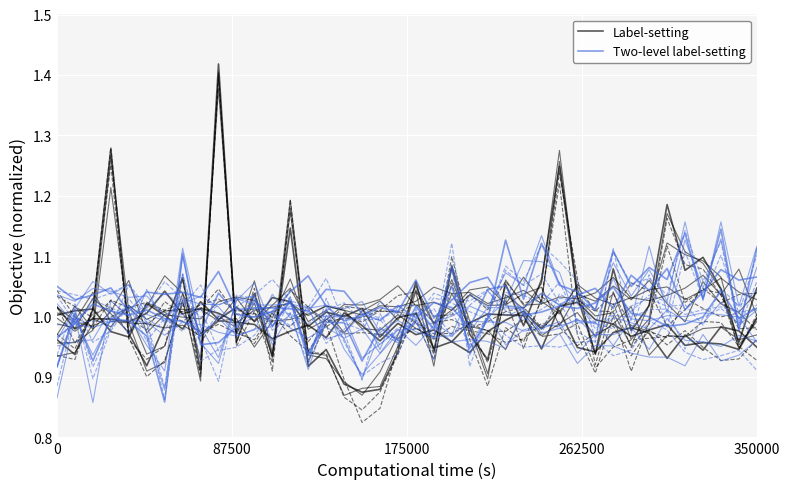

Where is Label-setting nearest to the value 1?

175000